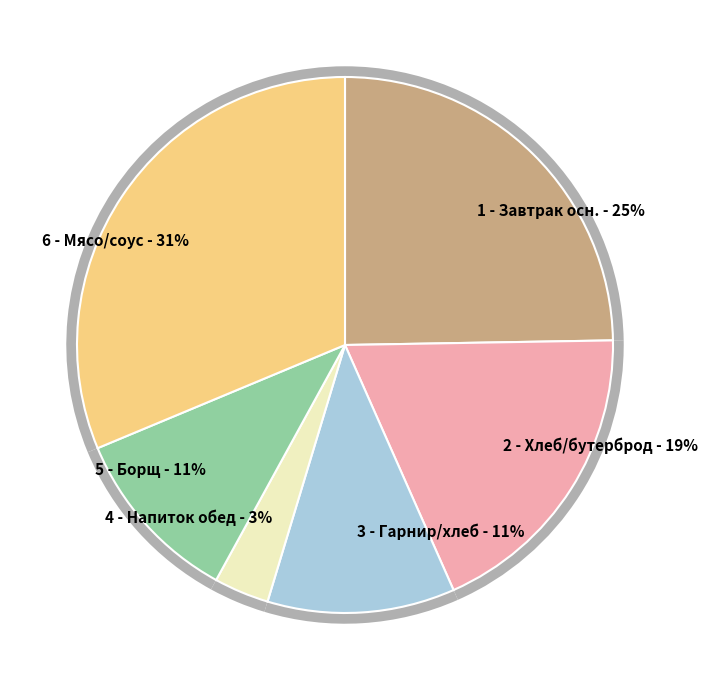

Is хлеб бел. (Обед) the majority of the pie?

No